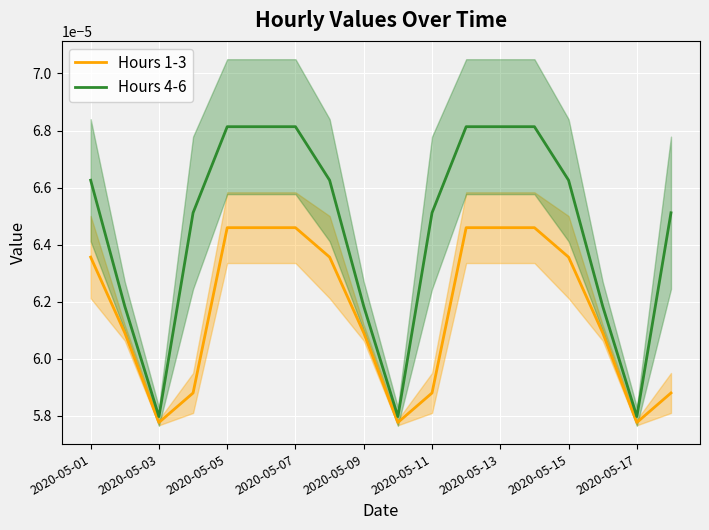

At how many categories does at least one series exceed 0?

18